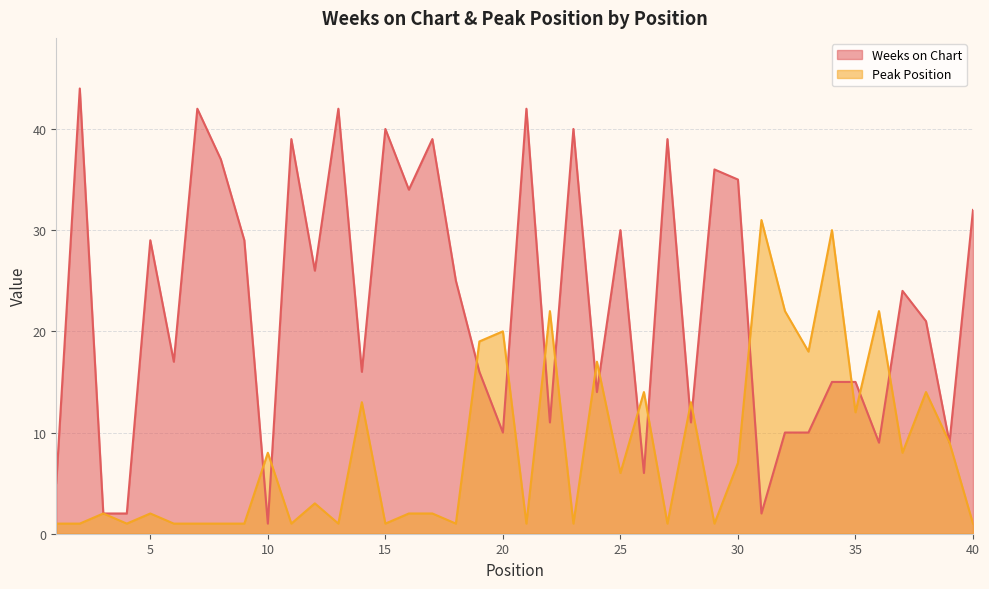

Reading left to right, what are all the values shown in this chart?

Weeks on Chart: 5	44	2	2	29	17	42	37	29	1	39	26	42	16	40	34	39	25	16	10	42	11	40	14	30	6	39	11	36	35	2	10	10	15	15	9	24	21	9	32
Peak Position: 1	1	2	1	2	1	1	1	1	8	1	3	1	13	1	2	2	1	19	20	1	22	1	17	6	14	1	13	1	7	31	22	18	30	12	22	8	14	9	1